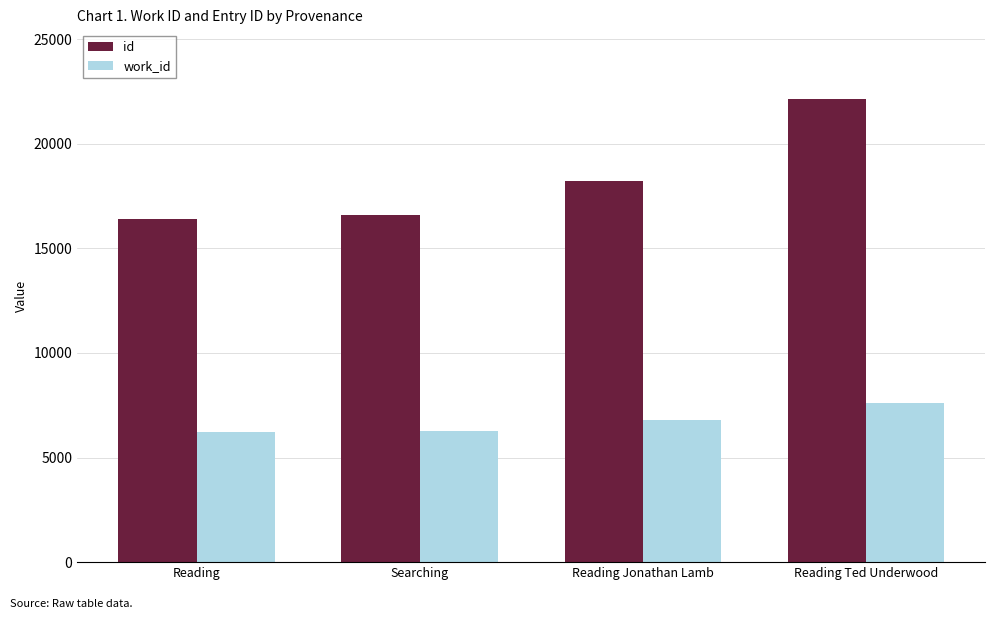

What is the label of the 2nd bar from the right?

Reading Jonathan Lamb